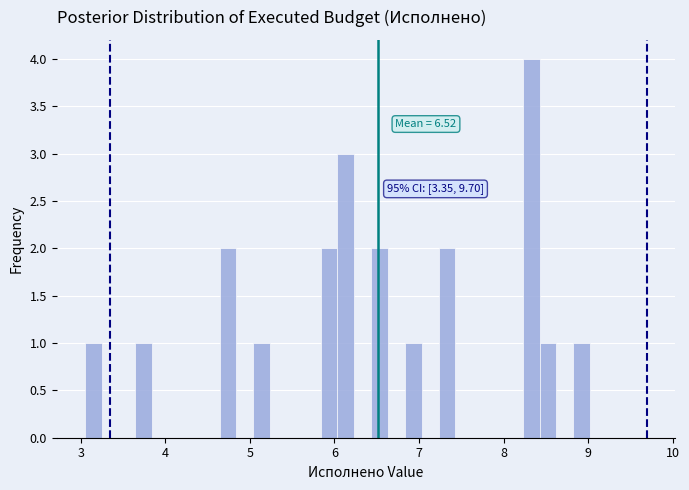

Read against the x-axis, roughly where is the centre of the tallest bar?

8.3